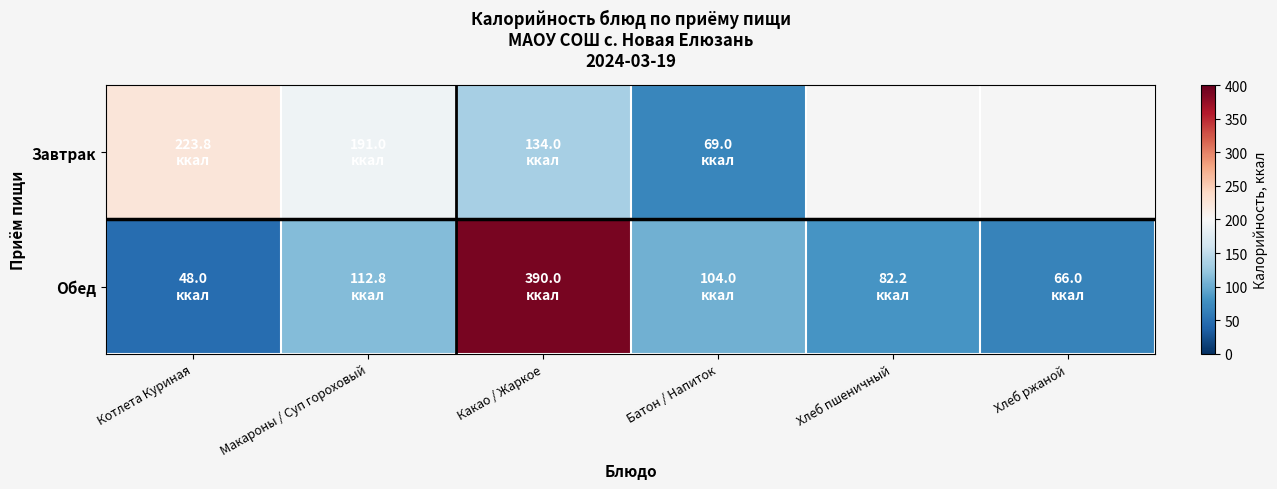

Reading left to right, extract all data points from this chart.

Завтрак: Котлета Куриная=223.8	Макароны / Суп гороховый=191.0	Какао / Жаркое=134.0	Батон / Напиток=69.0	Хлеб пшеничный=0.0	Хлеб ржаной=0.0
Обед: Котлета Куриная=48.0	Макароны / Суп гороховый=112.8	Какао / Жаркое=390.0	Батон / Напиток=104.0	Хлеб пшеничный=82.2	Хлеб ржаной=66.0